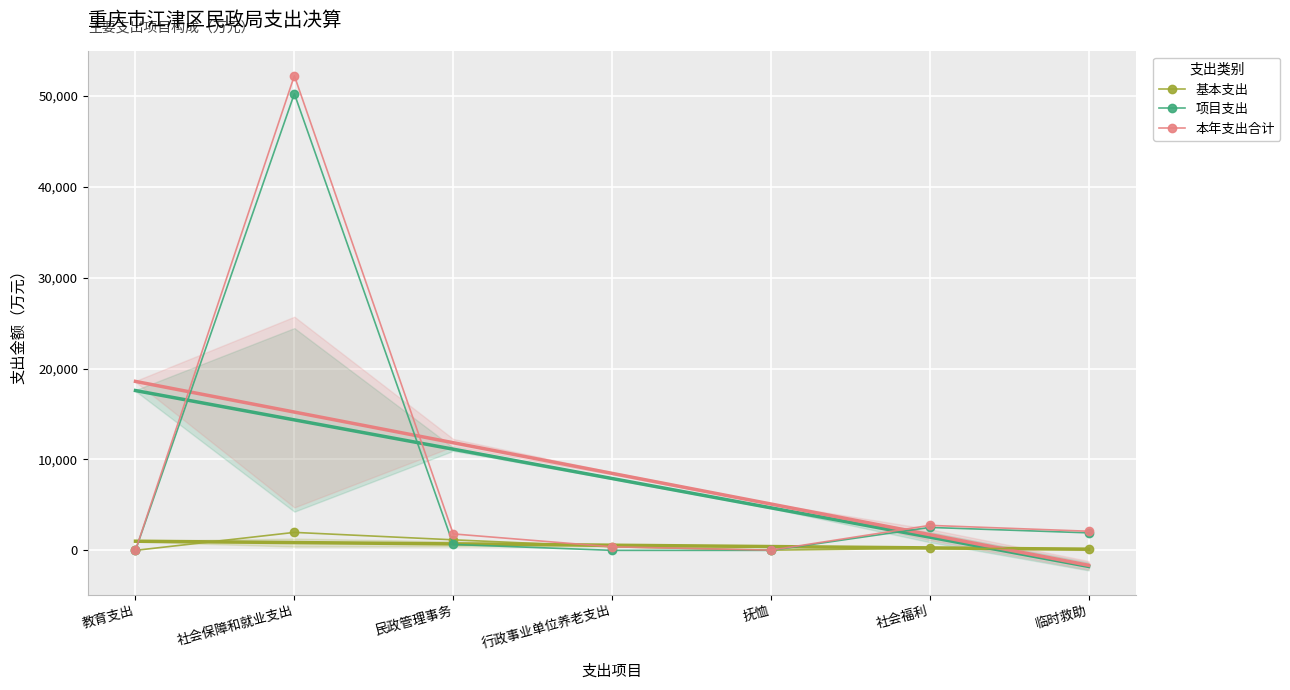

What is the difference between the 本年支出合计 values at 教育支出 and 民政管理事务?

1807.5